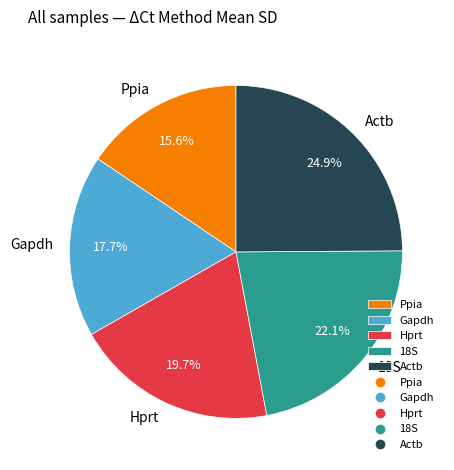

How much of the chart is everything except Actb?

75.1%